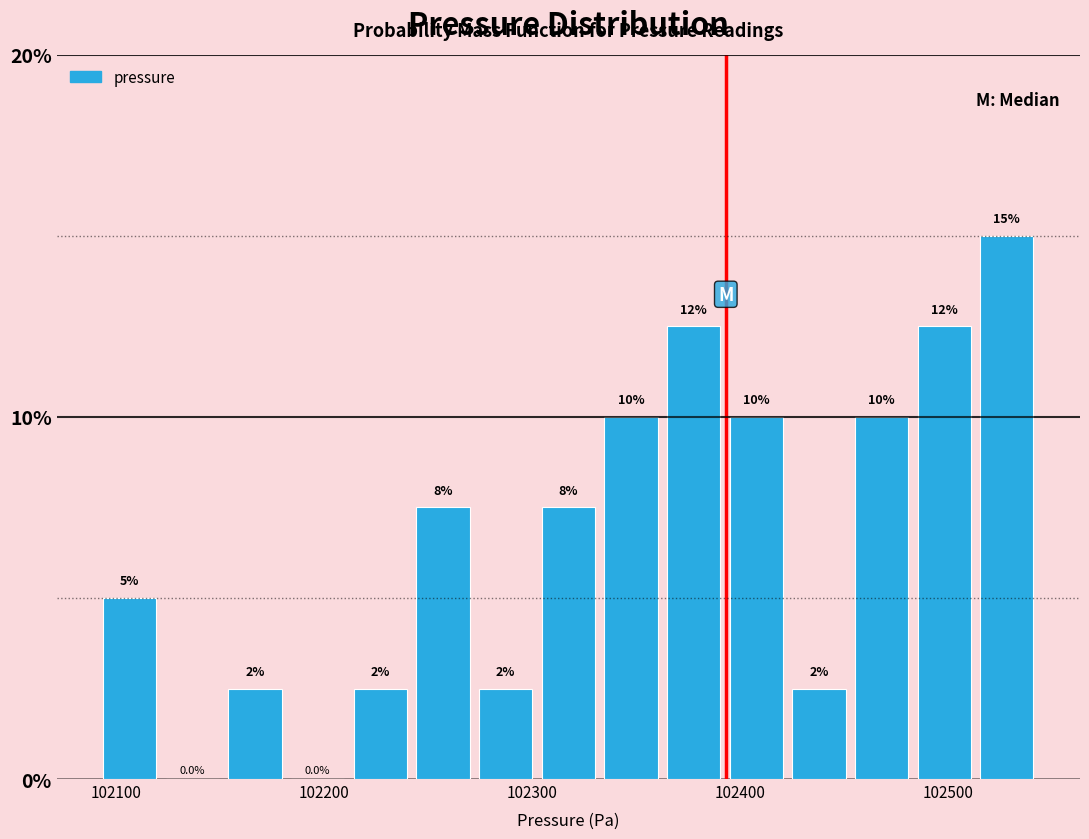

Read against the x-axis, roughly where is the centre of the tallest bar?

102530